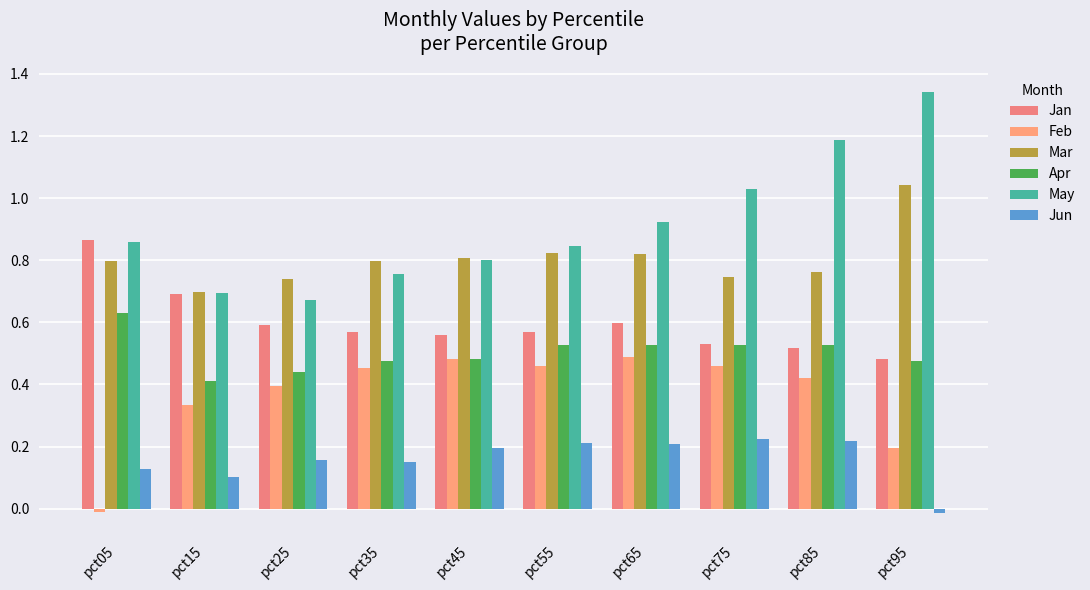

Which category has the lowest value across all series?

pct95